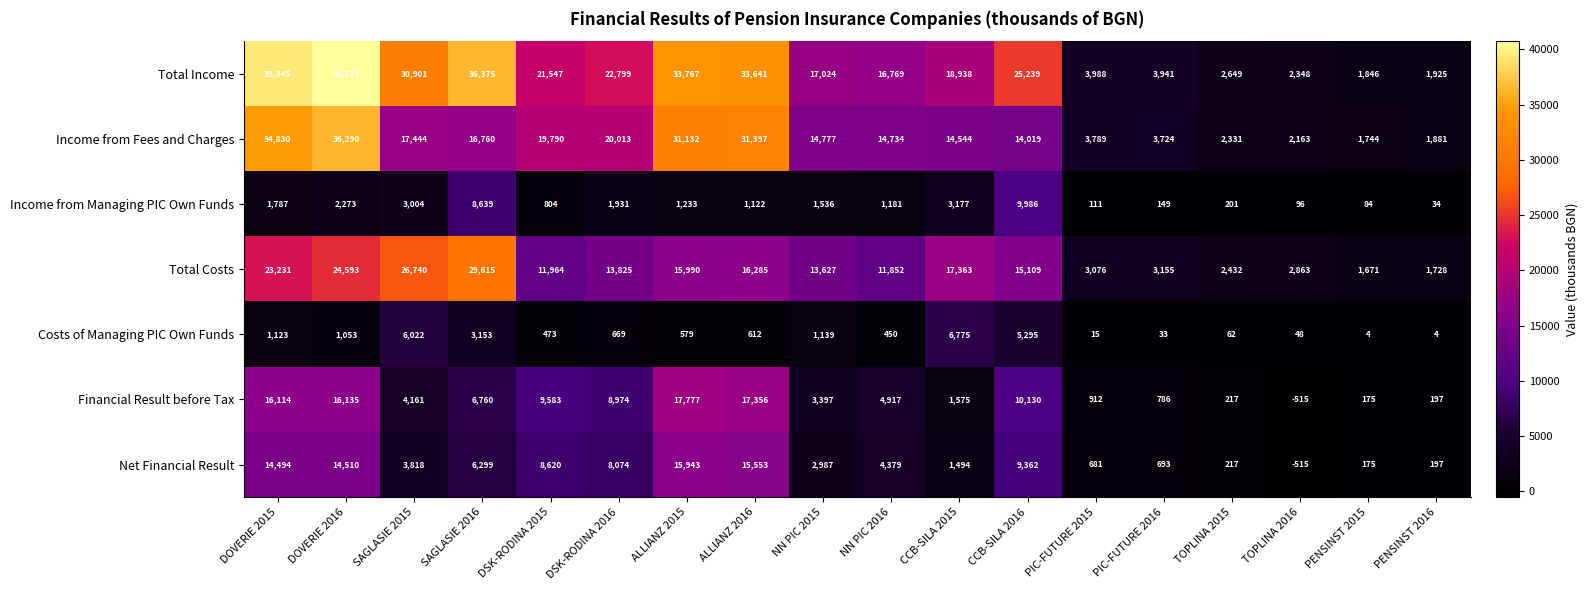

What is the difference between the second highest and minimum values in the Financial Result before Tax series?

17871